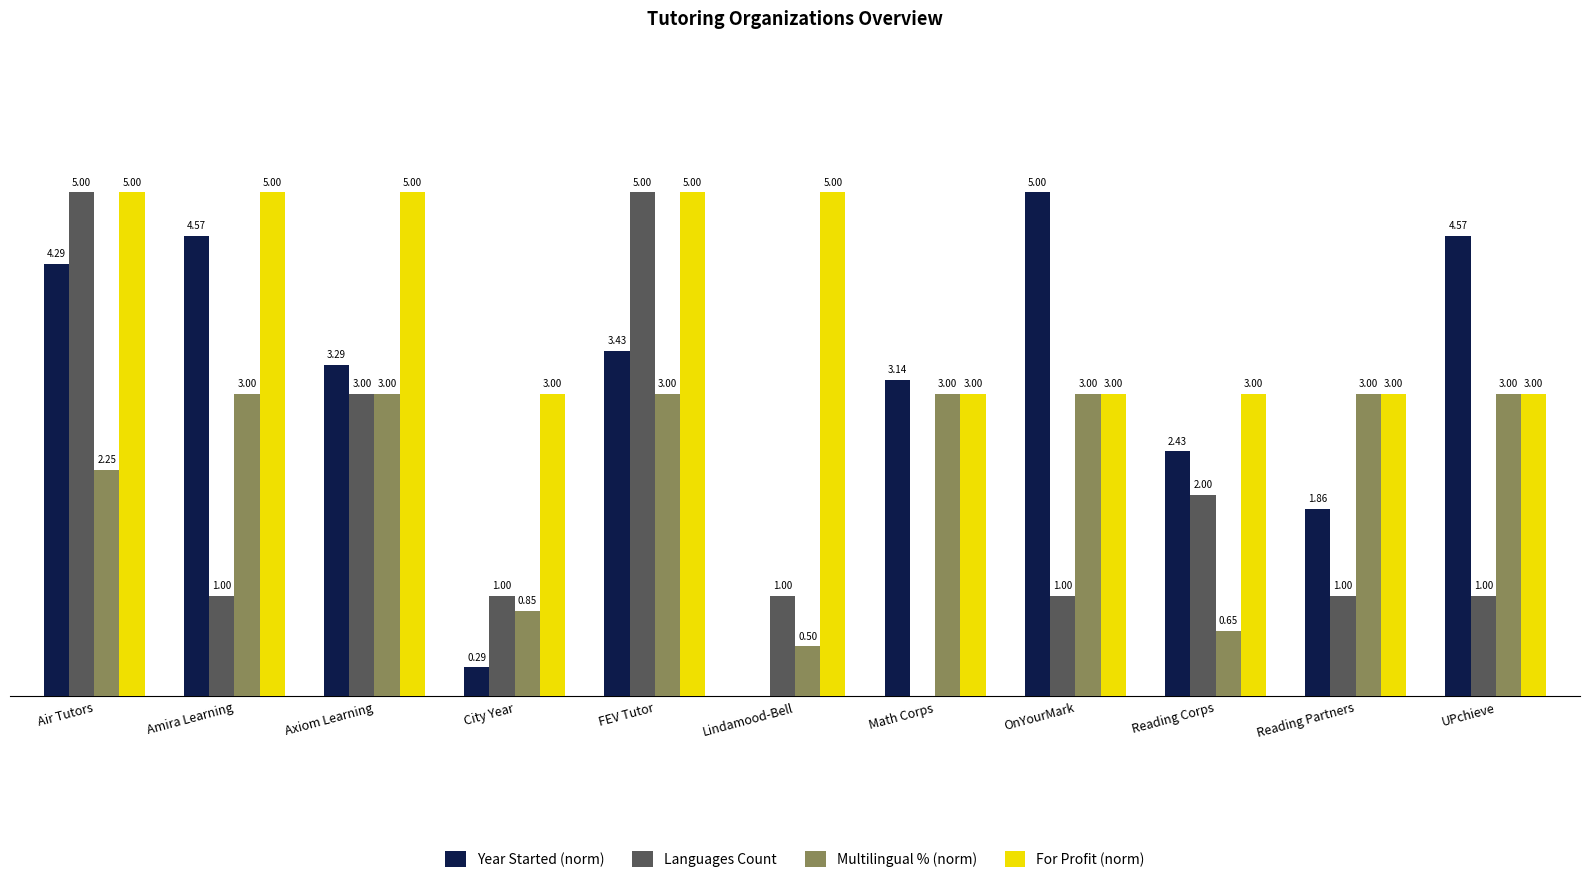

Which series changed the most between City Year and Reading Partners?

Multilingual % (norm)